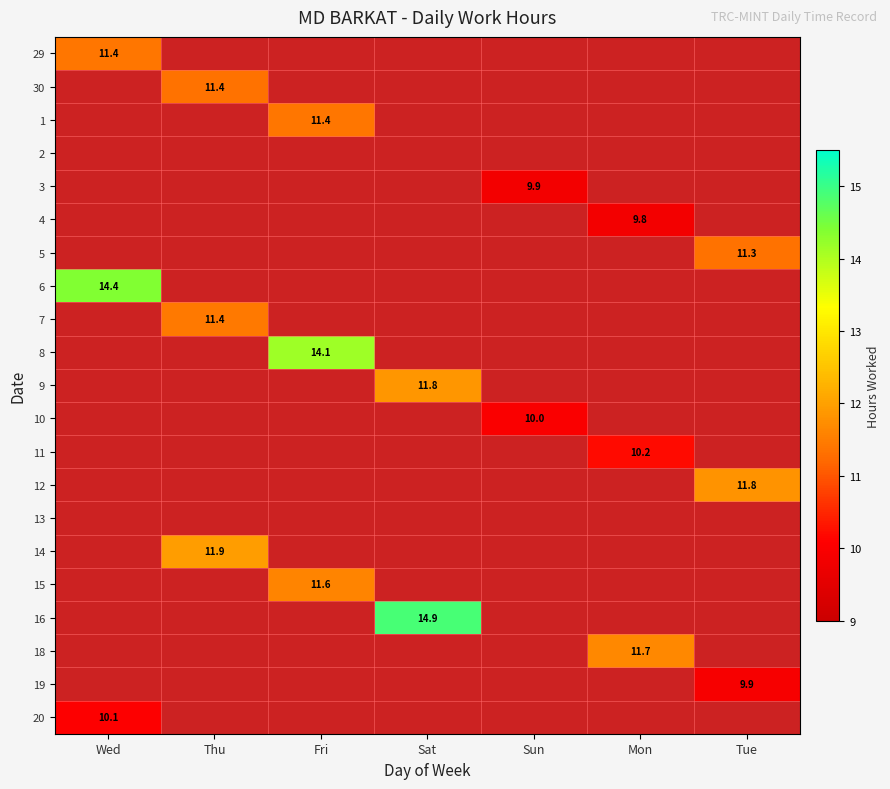

The 10 series shows 0.0 at Thu. True or false?

True